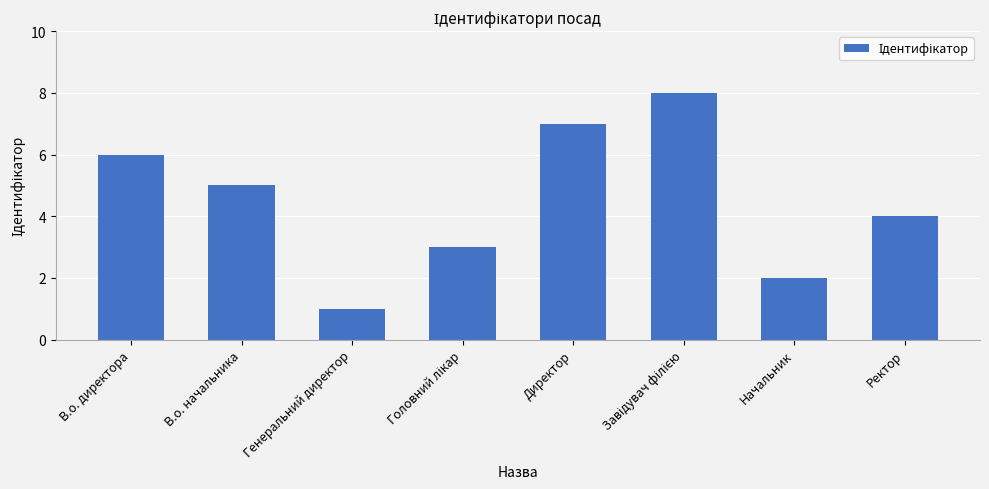

How many values are below 5?

4